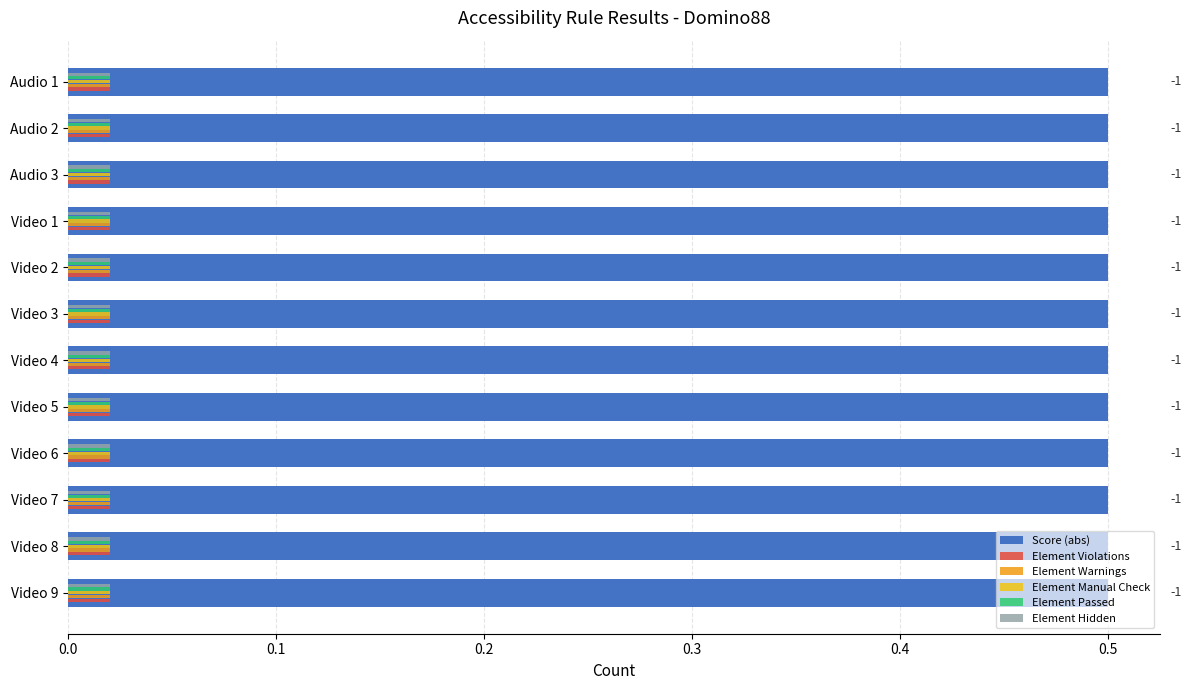

What is the spread (max minus min) of values at Video 9?

0.5